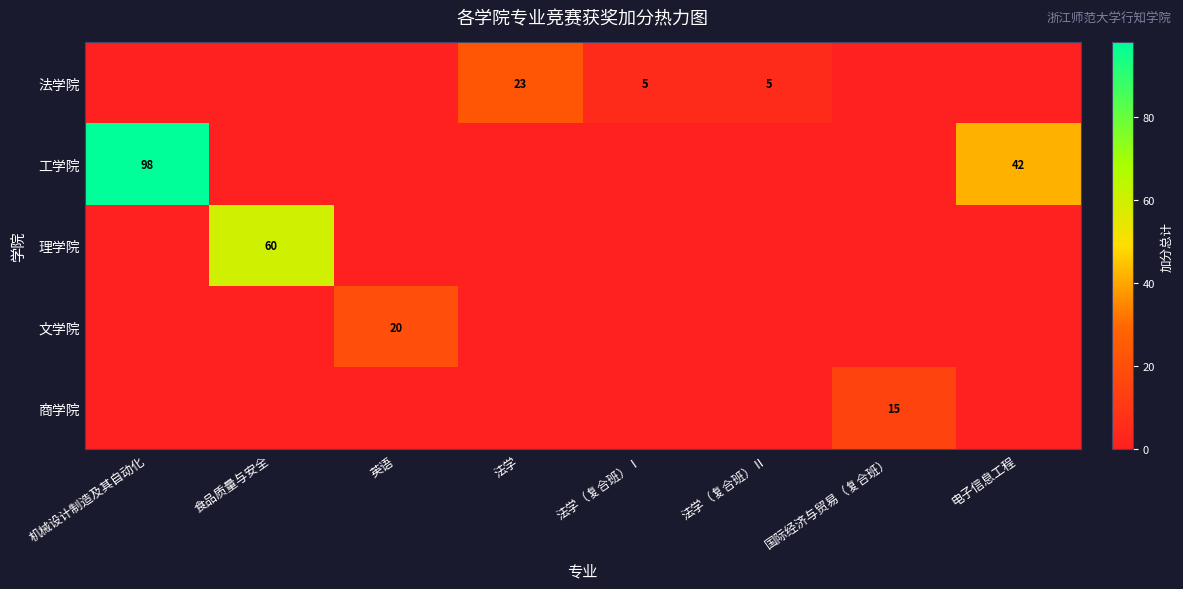

The 商学院 series shows 6 at 国际经济与贸易（复合班）. True or false?

False